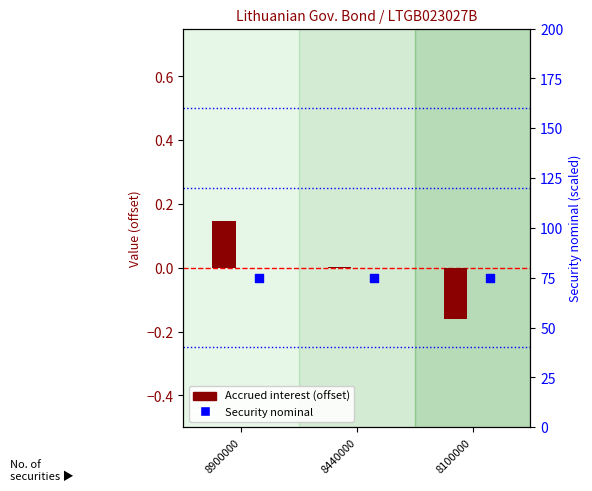

At how many categories does at least one series exceed 4?

3